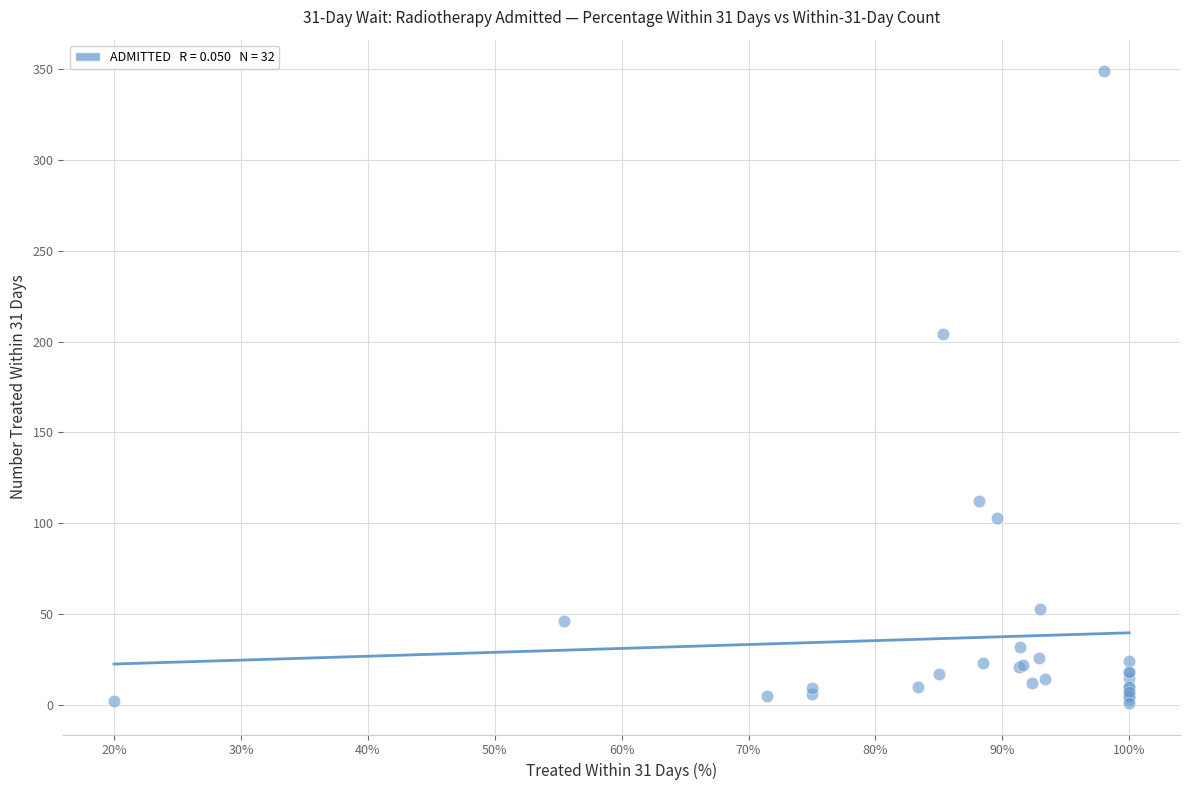

What Y value in the scatter plot is closest to 175?

204